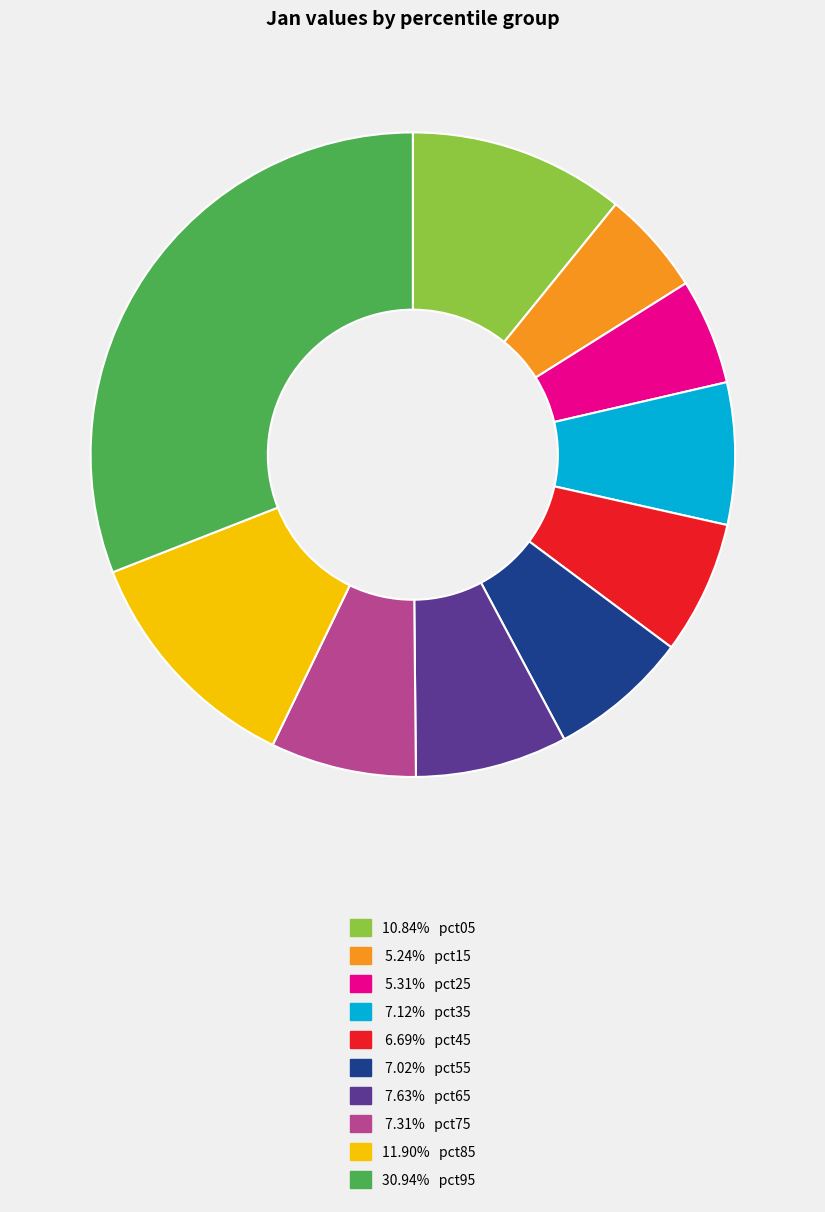

Is there any slice that represents more than half of the pie?

No